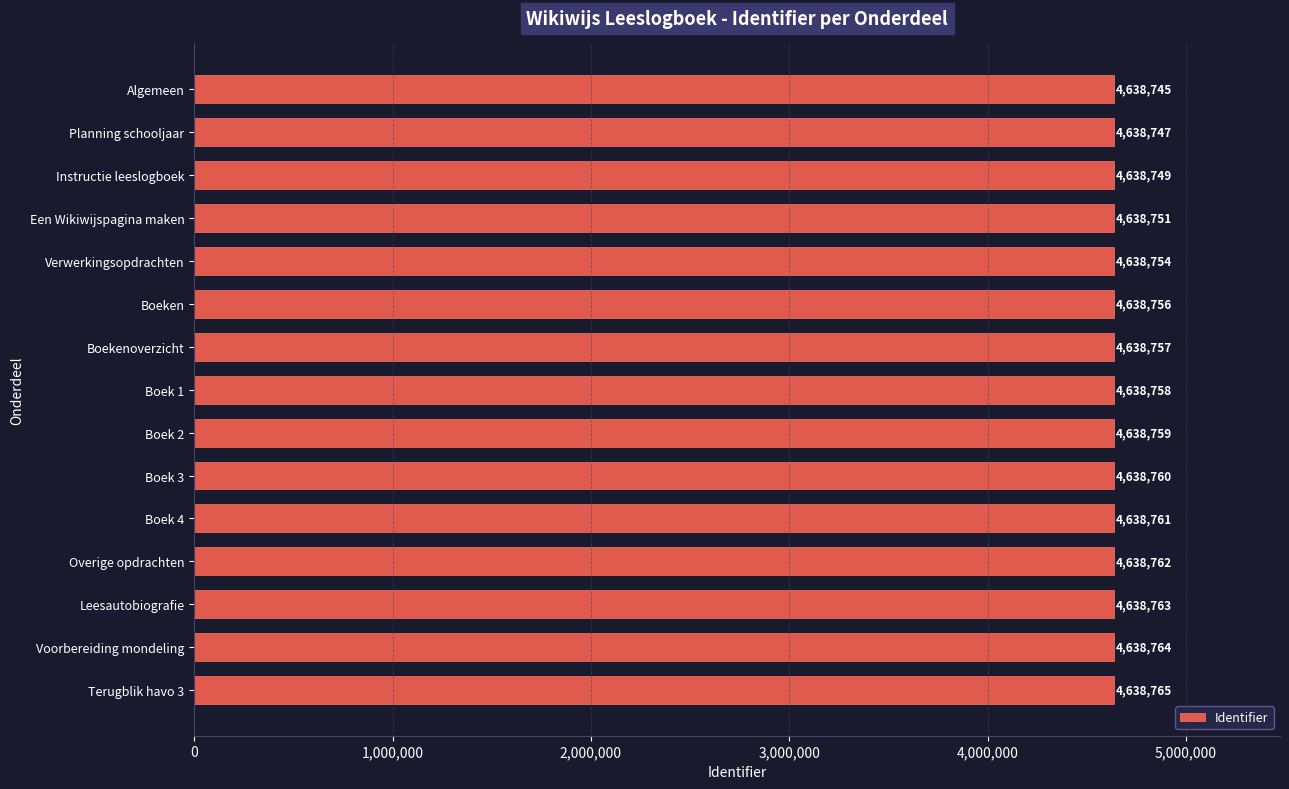

What is the label of the 14th bar from the bottom?

Planning schooljaar